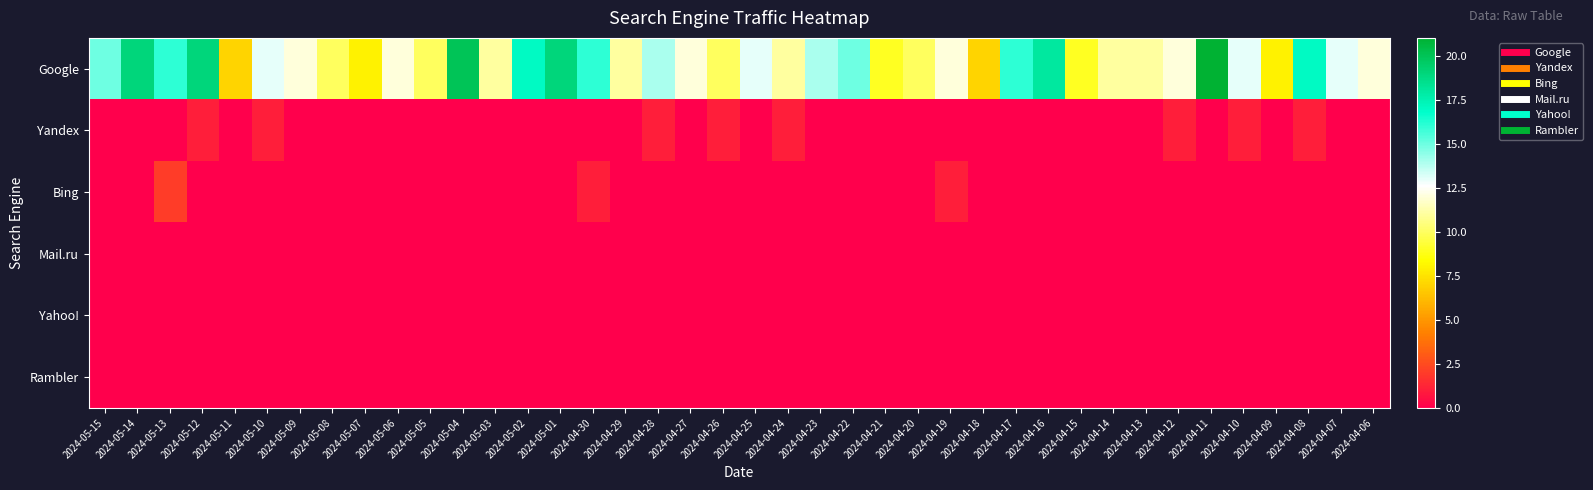

How many categories are shown in the chart?

40